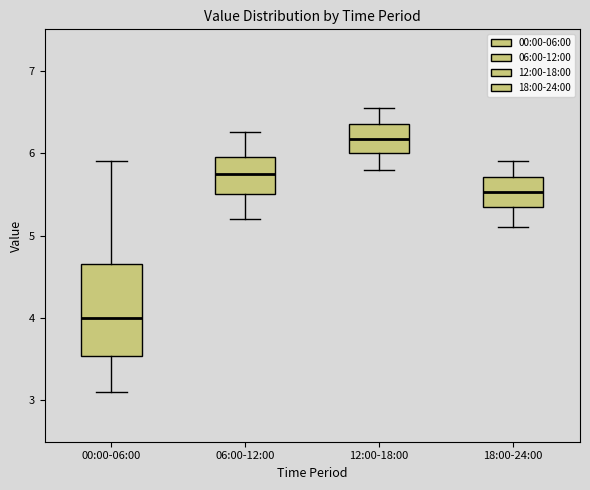

Which box's median line is the lowest?

00:00-06:00